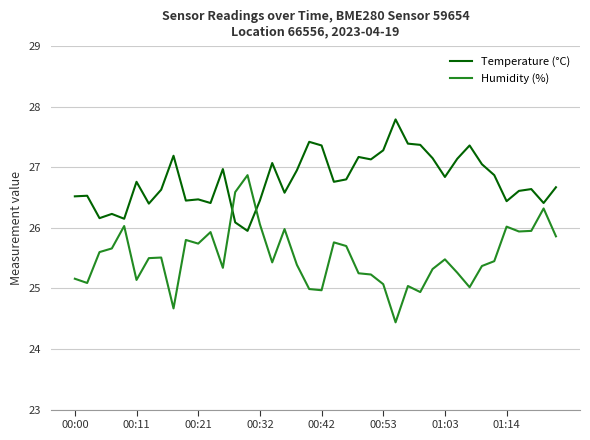

Which series has the largest total across all categories?

Temperature (°C)